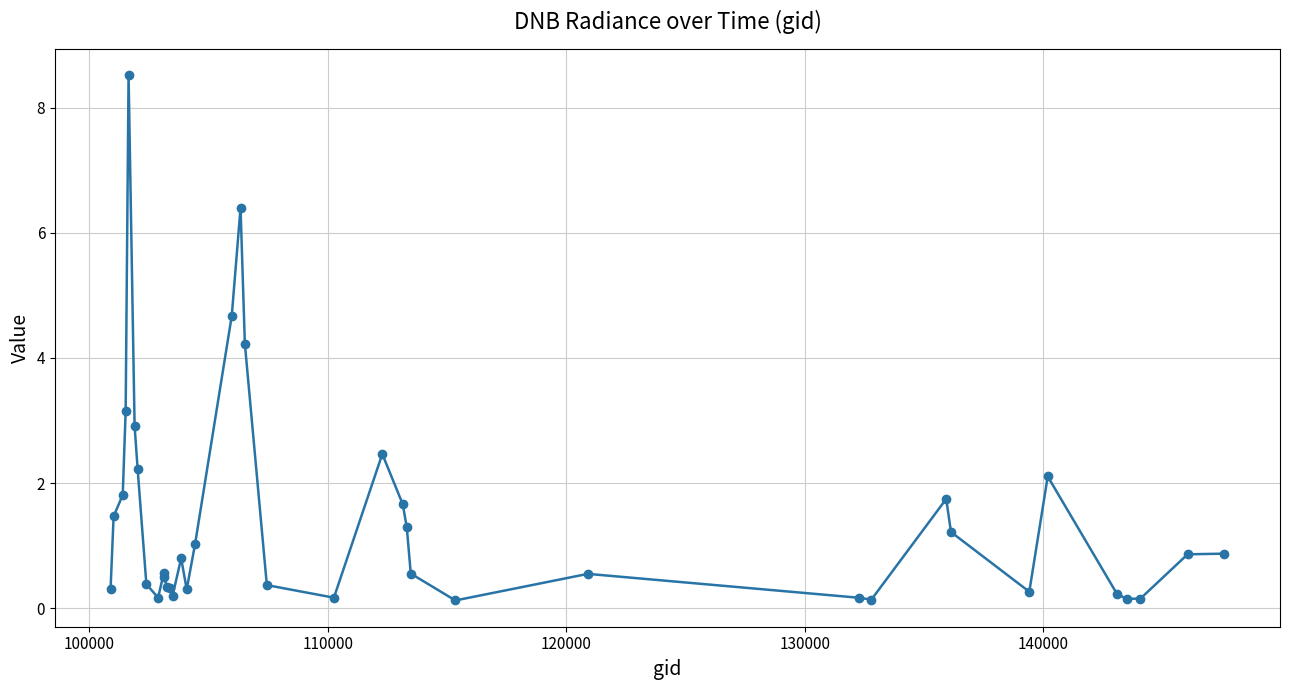

What is the difference between the maximum and minimum values?

8.4